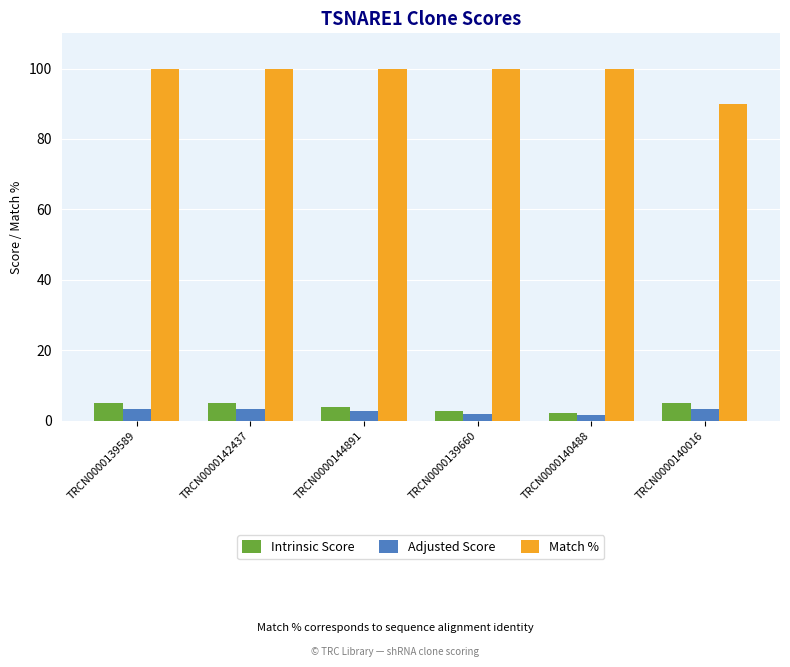

What position from the right is TRCN0000144891?

4